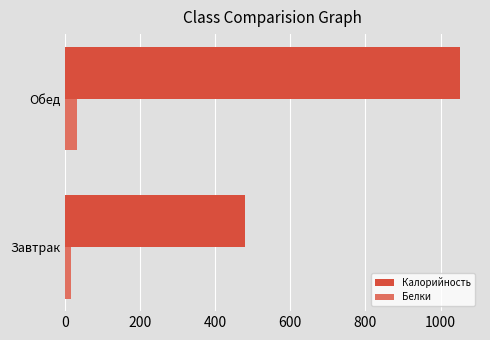

Which series has the widest spread of values?

Калорийность